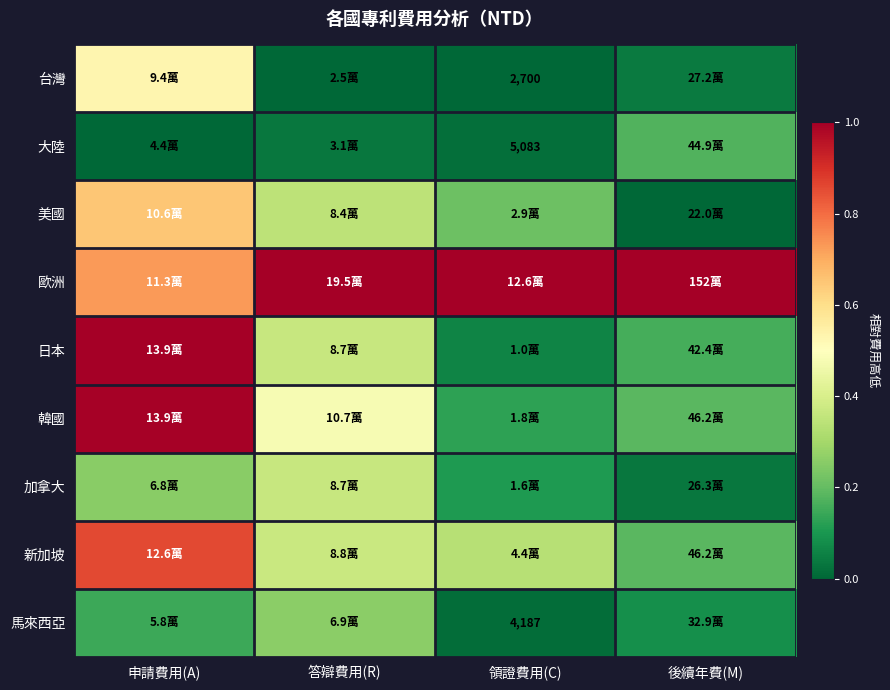

Which series has the largest total across all categories?

歐洲